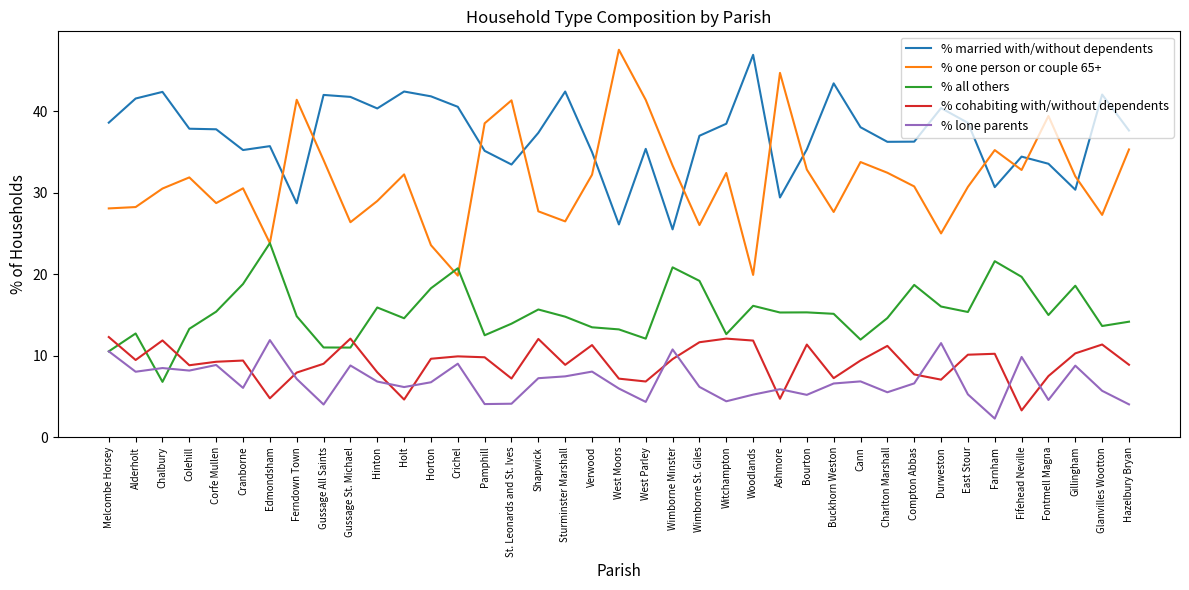

What value does the % all others series have at Horton?

18.3